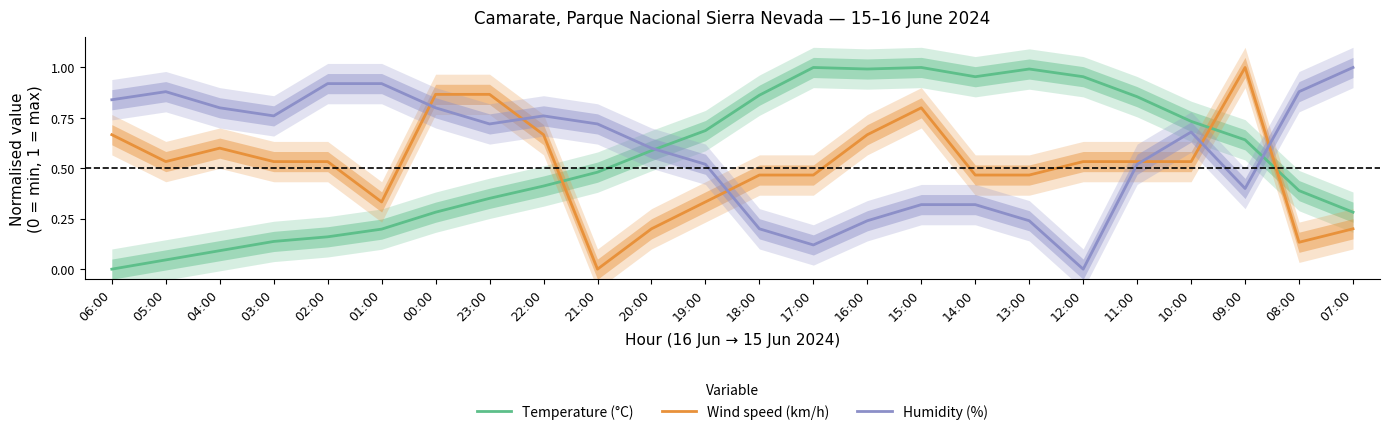

How many interior local valleys does the Temperature (°C) series have?

2